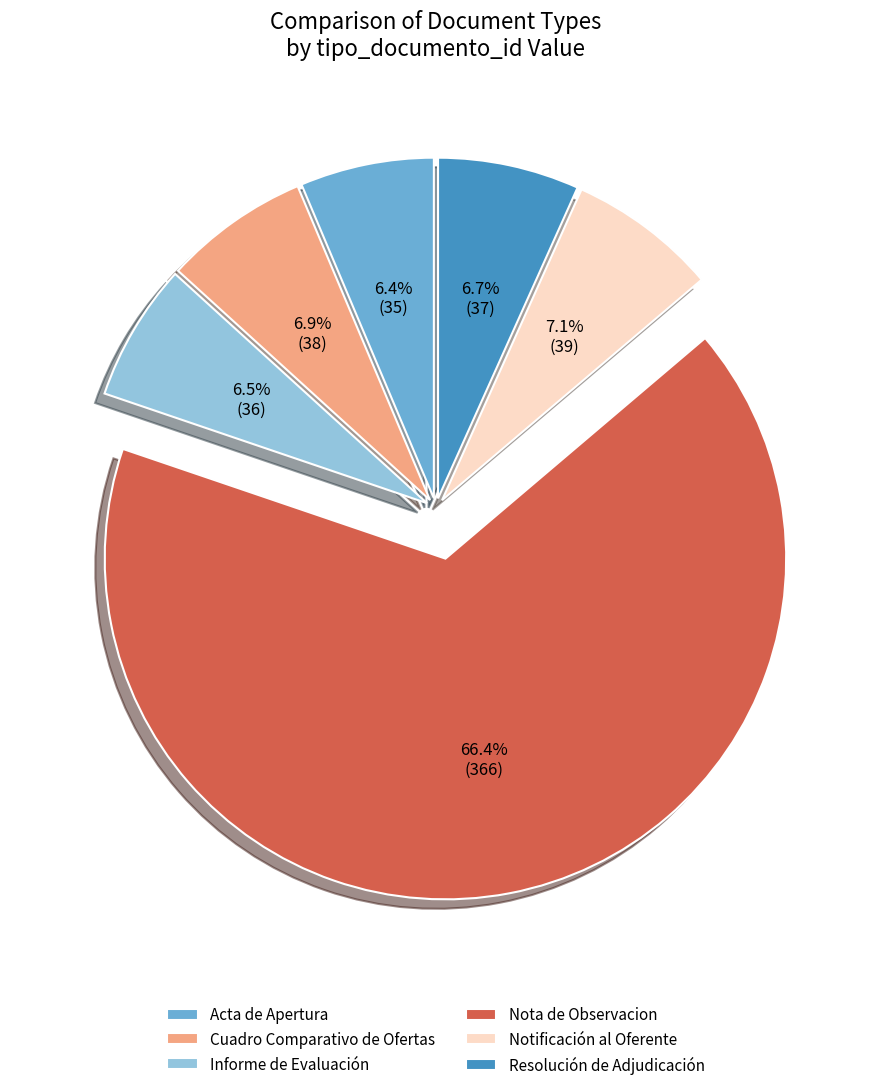

How many segments does this pie chart have?

6